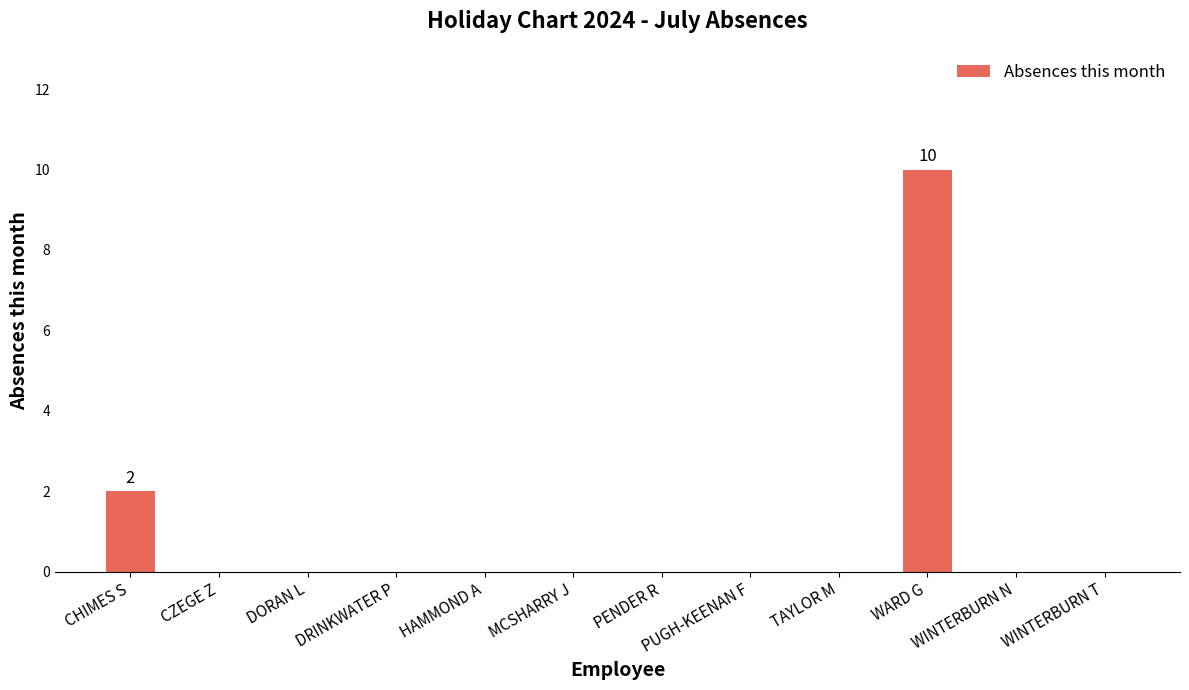

Count the number of categories in the chart.

12